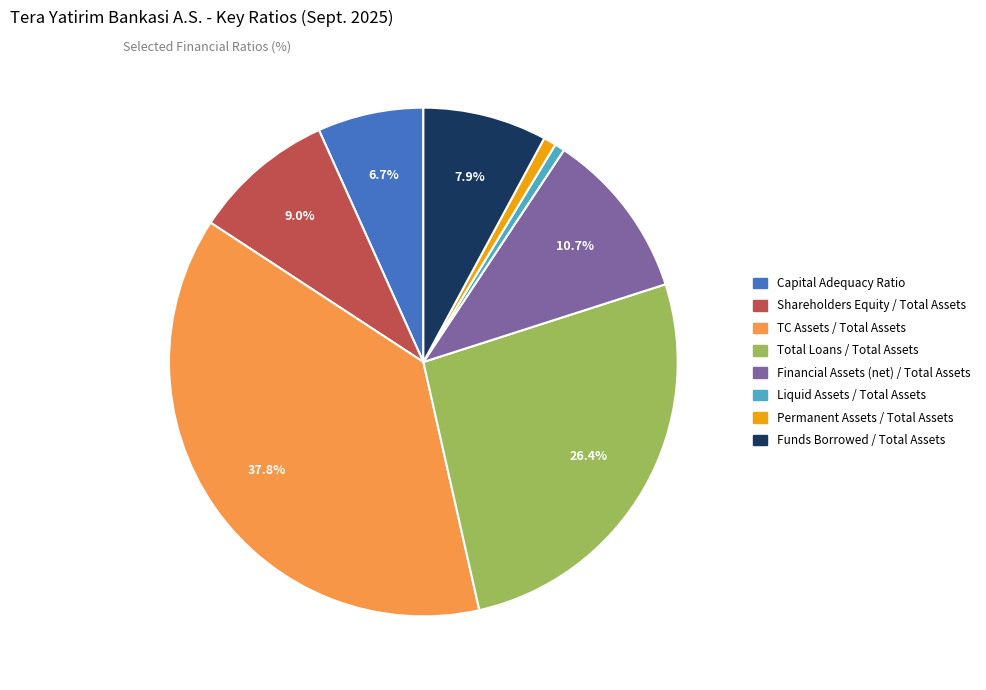

Between Financial Assets (net) / Total Assets and Funds Borrowed / Total Assets, which is larger?

Financial Assets (net) / Total Assets